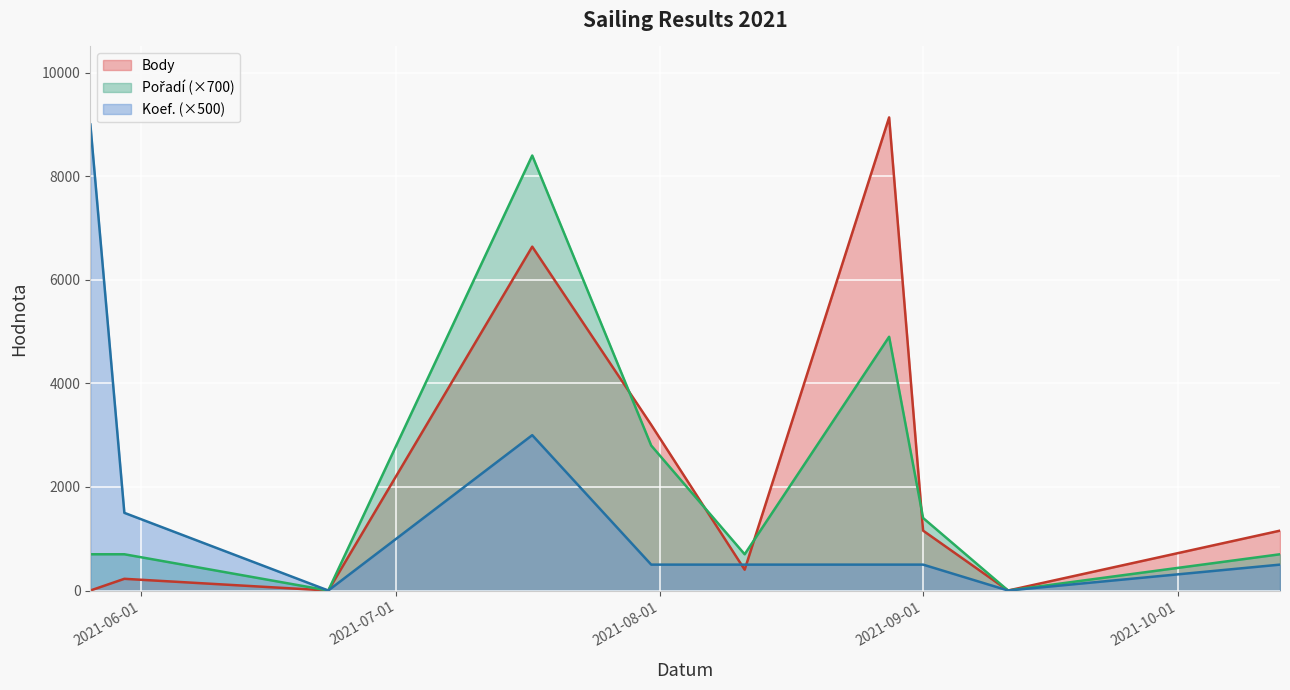

Is it true that Koef. equals 0 at 2021-09-11?

True